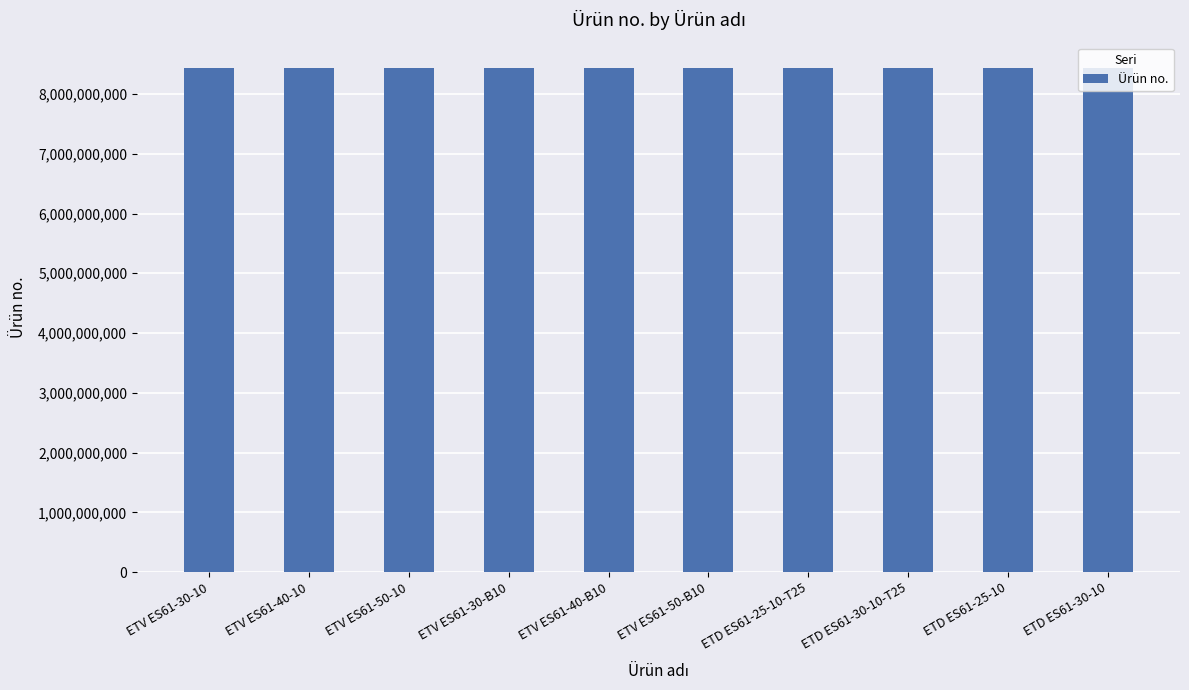

What is the label of the 4th bar from the right?

ETD ES61-25-10-T25